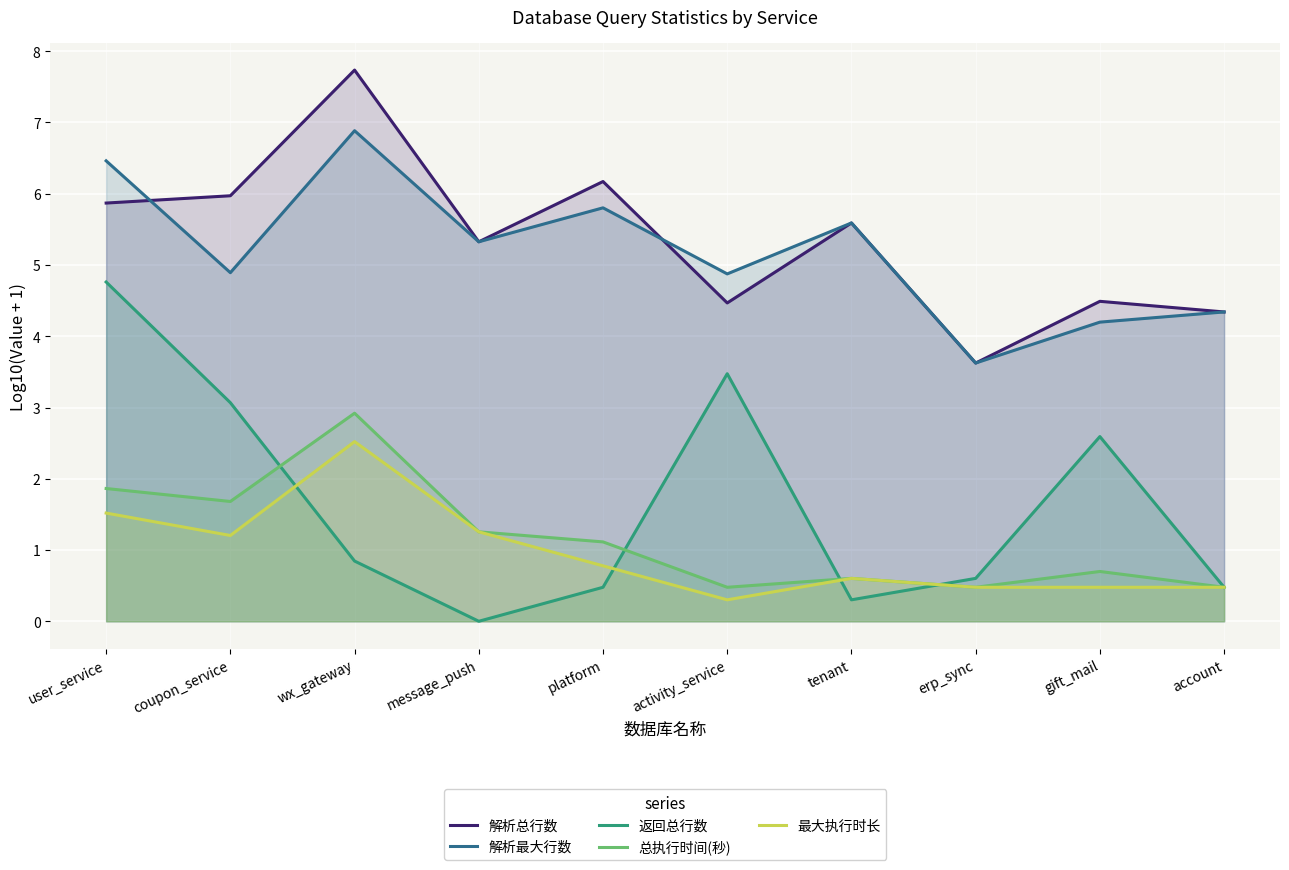

Reading left to right, list all the values displayed in this chart.

解析总行数: user_service=5.9	coupon_service=6.0	wx_gateway=7.7	message_push=5.3	platform=6.2	activity_service=4.5	tenant=5.6	erp_sync=3.6	gift_mail=4.5	account=4.3
解析最大行数: user_service=6.5	coupon_service=4.9	wx_gateway=6.9	message_push=5.3	platform=5.8	activity_service=4.9	tenant=5.6	erp_sync=3.6	gift_mail=4.2	account=4.3
返回总行数: user_service=4.8	coupon_service=3.1	wx_gateway=0.8	message_push=0.0	platform=0.5	activity_service=3.5	tenant=0.3	erp_sync=0.6	gift_mail=2.6	account=0.5
总执行时间(秒): user_service=1.9	coupon_service=1.7	wx_gateway=2.9	message_push=1.3	platform=1.1	activity_service=0.5	tenant=0.6	erp_sync=0.5	gift_mail=0.7	account=0.5
最大执行时长: user_service=1.5	coupon_service=1.2	wx_gateway=2.5	message_push=1.3	platform=0.8	activity_service=0.3	tenant=0.6	erp_sync=0.5	gift_mail=0.5	account=0.5